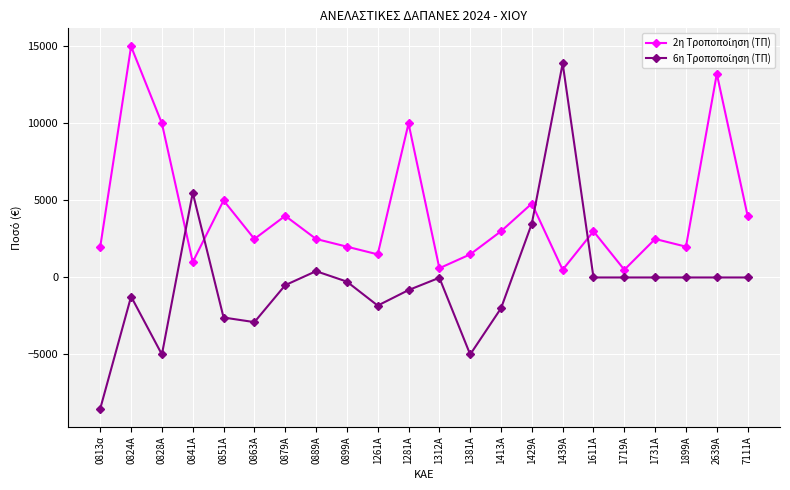

Which label corresponds to the smallest value in the chart?

0813α